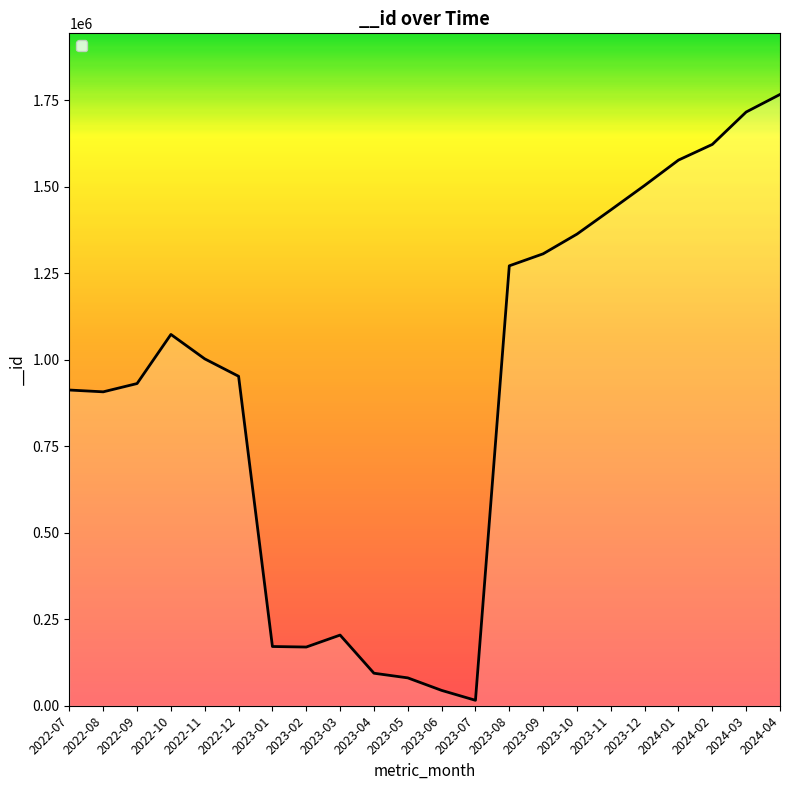

Which label corresponds to the largest value in the chart?

2024-04